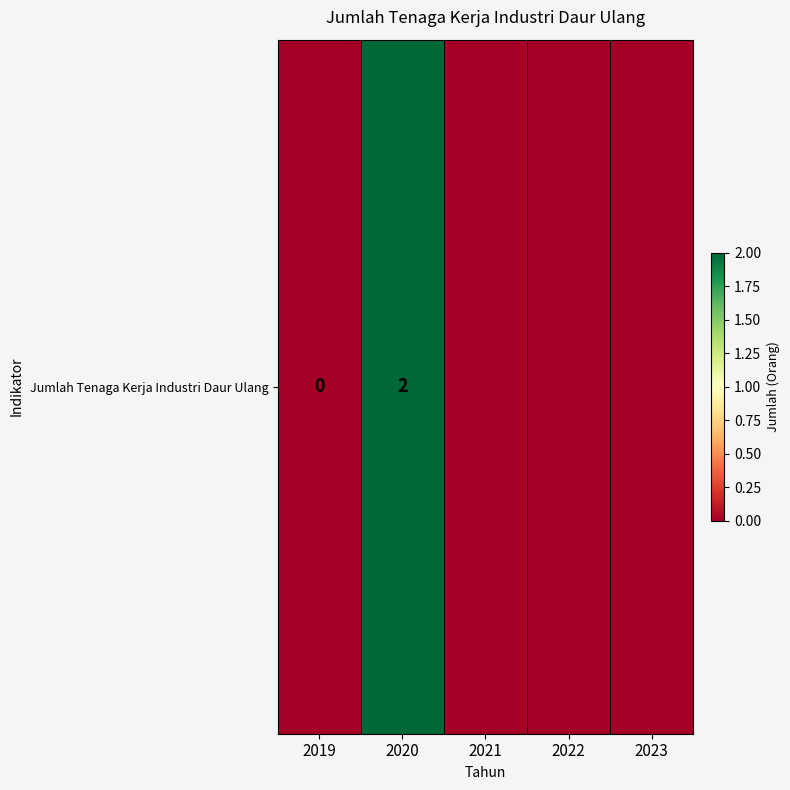

At which category does the chart reach its minimum across all series?

2019